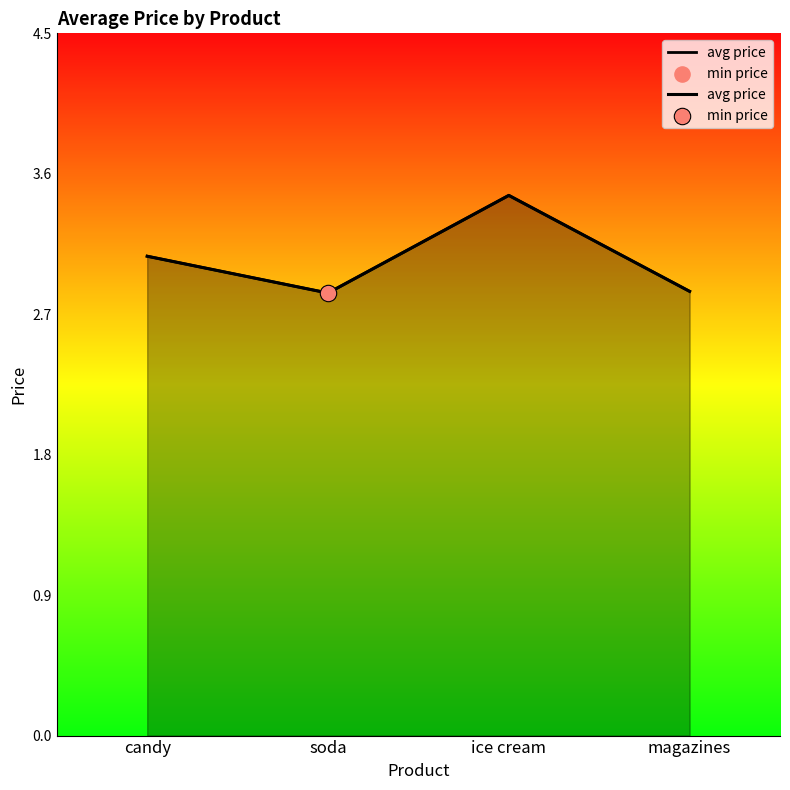

Which has a higher value, soda or candy?

candy